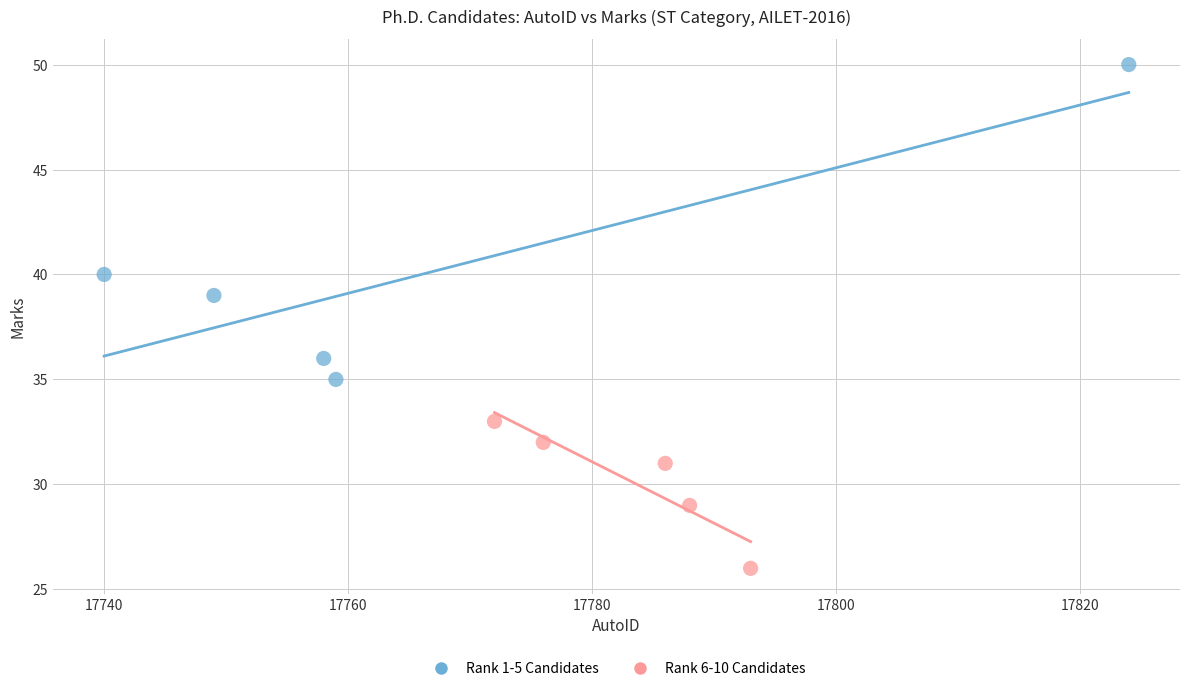

Which series reaches the maximum Y coordinate?

Rank 1-5 Candidates